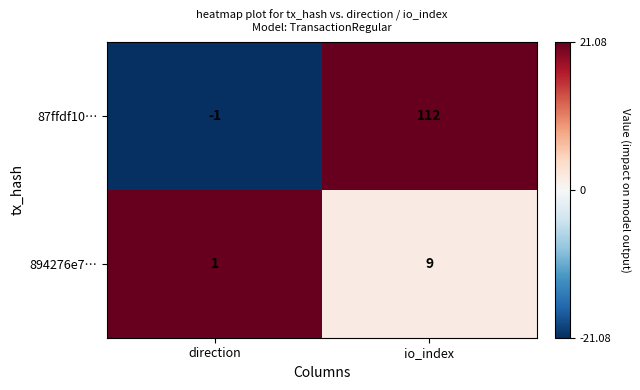

What is the smallest value displayed?

-1